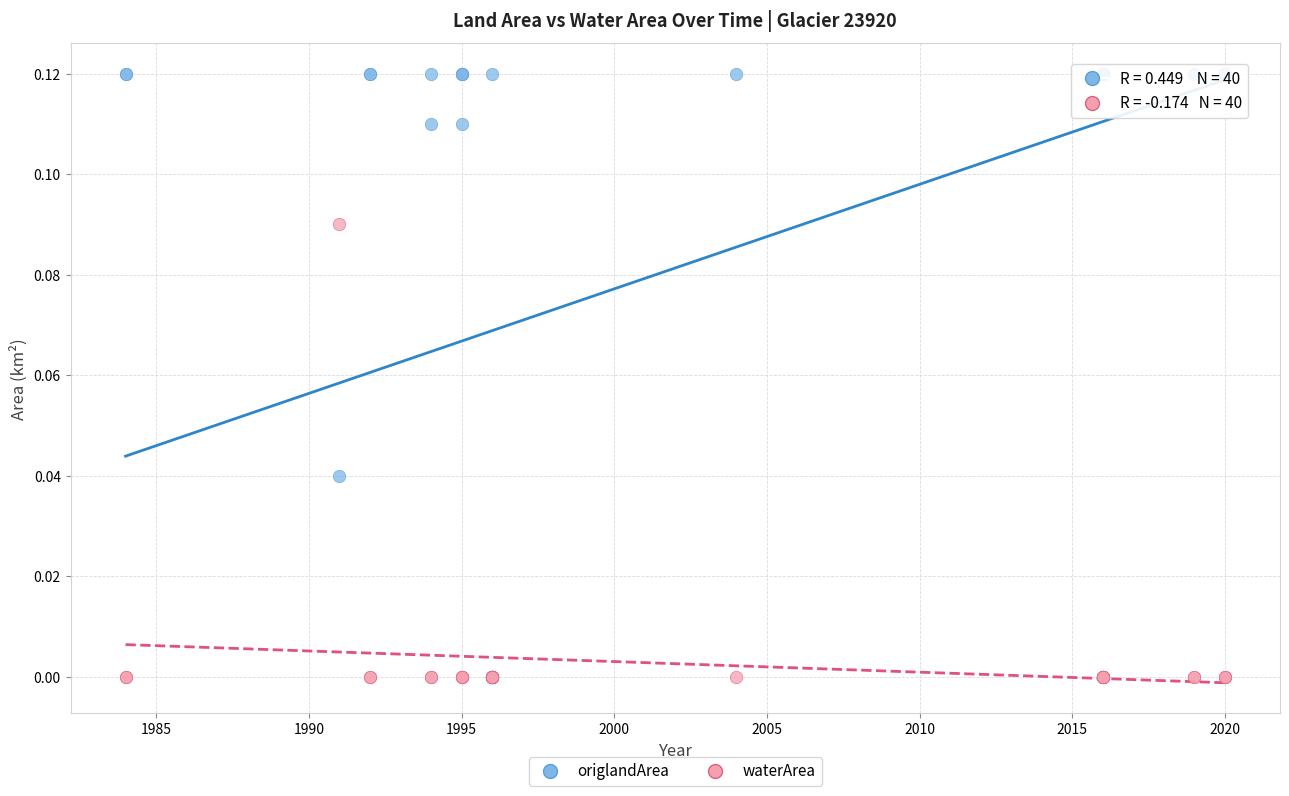

Which series has the largest Y range (max minus min)?

origlandArea